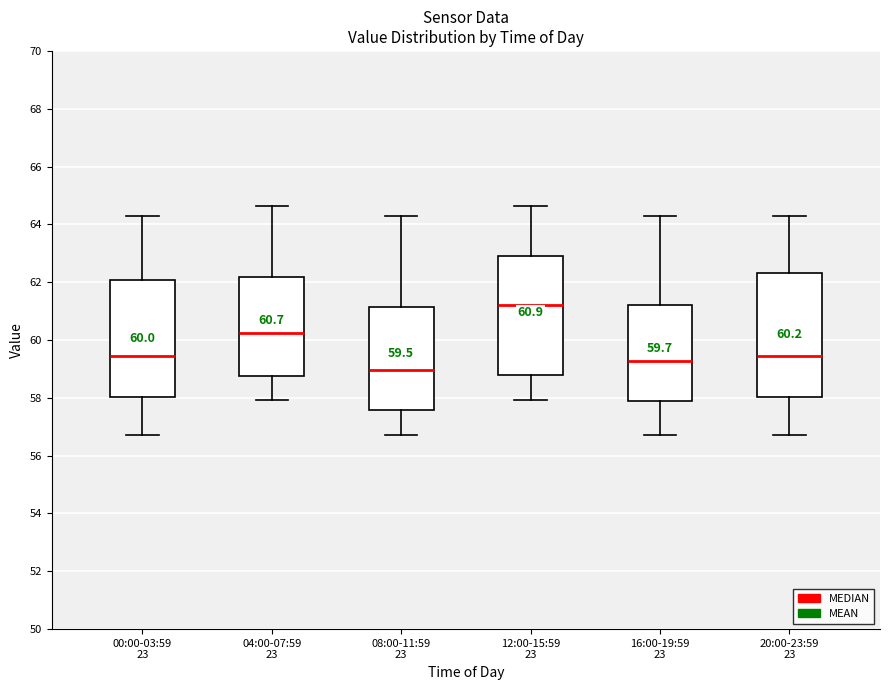

Which box's median line is the highest?

12:00-15:59 23